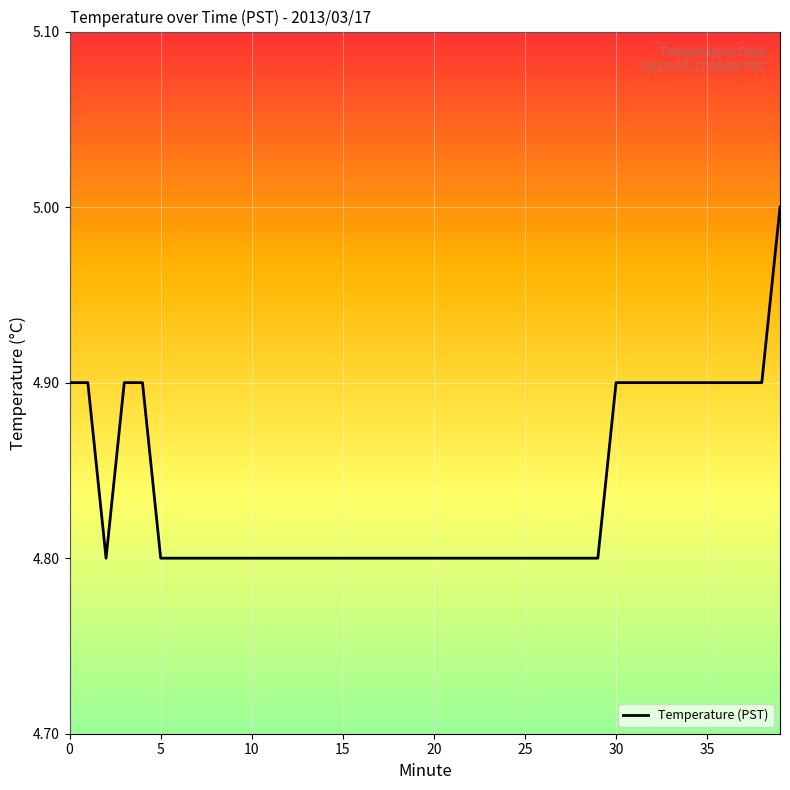

What is the sum of all values?

193.5